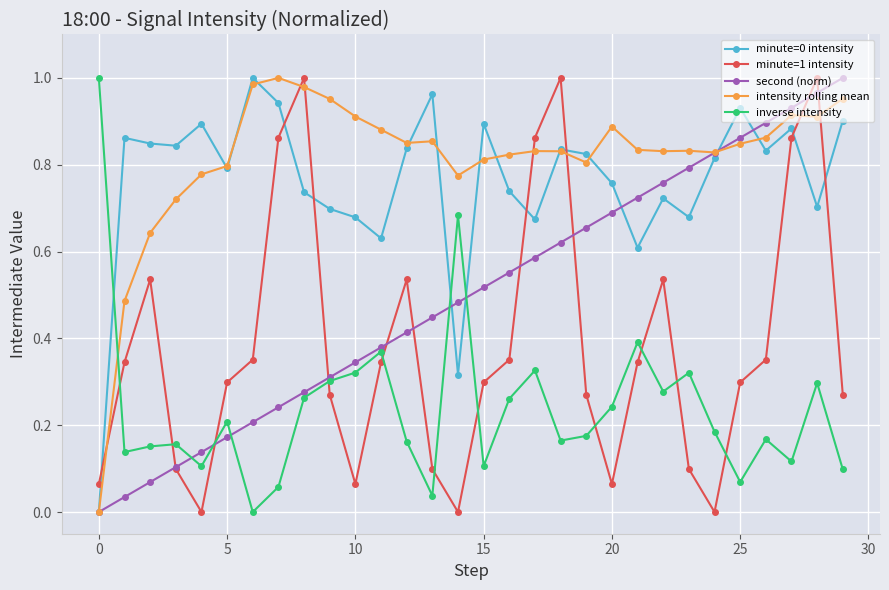

Which series has the largest total across all categories?

intensity rolling mean